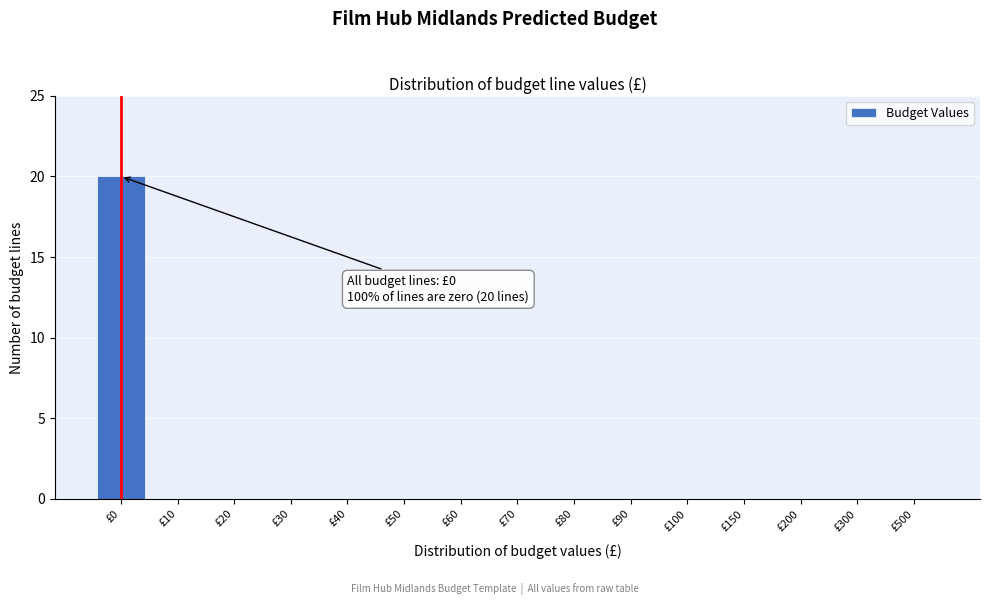

Reading left to right, extract all data points from this chart.

£0=20	£10=0	£20=0	£30=0	£40=0	£50=0	£60=0	£70=0	£80=0	£90=0	£100=0	£150=0	£200=0	£300=0	£500=0